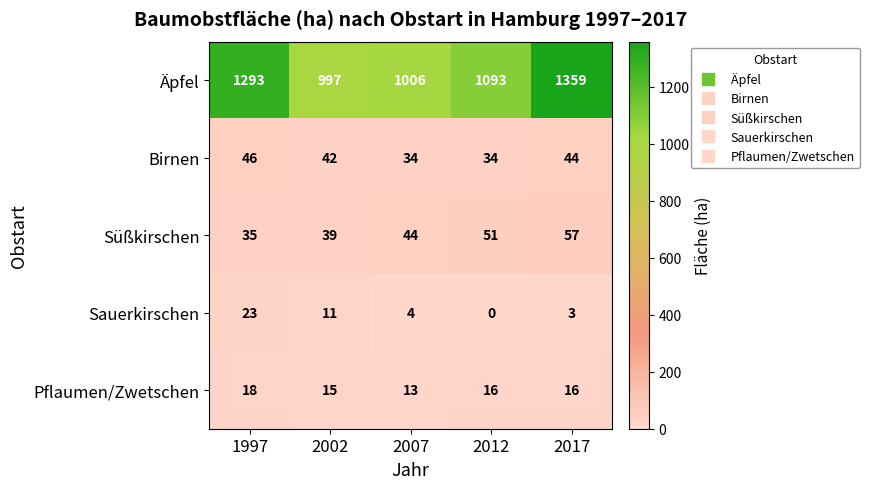

Read the Birnen value at 2017, to the nearest 5.

45